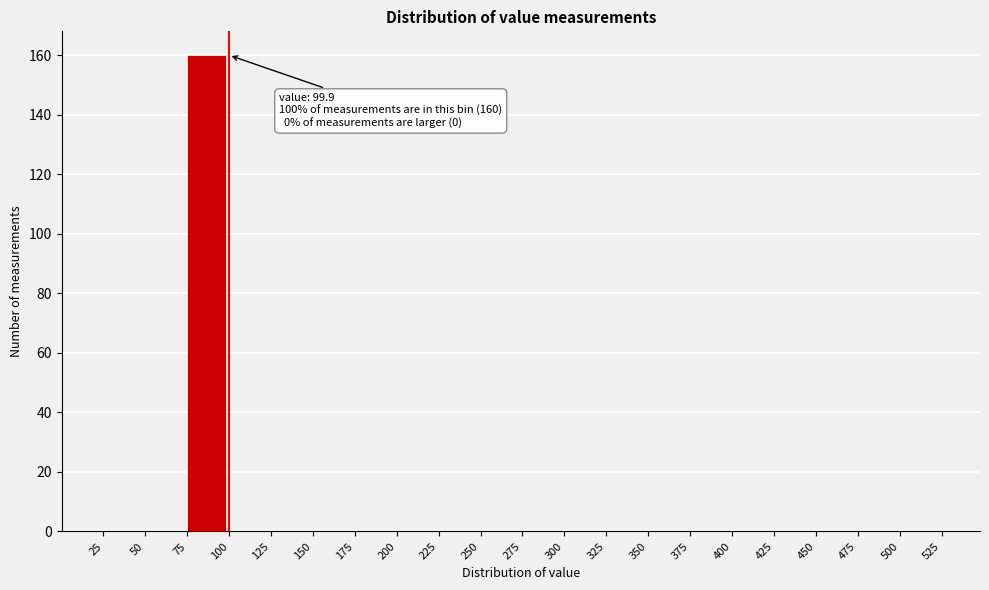

Reading right to left, list all the values displayed in this chart.

500=0	475=0	450=0	425=0	400=0	375=0	350=0	325=0	300=0	275=0	250=0	225=0	200=0	175=0	150=0	125=0	100=0	75=160	50=0	25=0